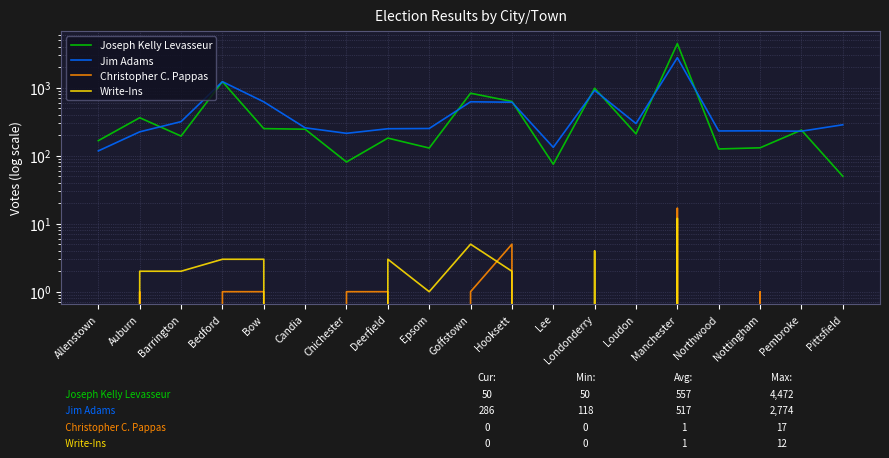

What is the spread (max minus min) of values at Bedford?

1231